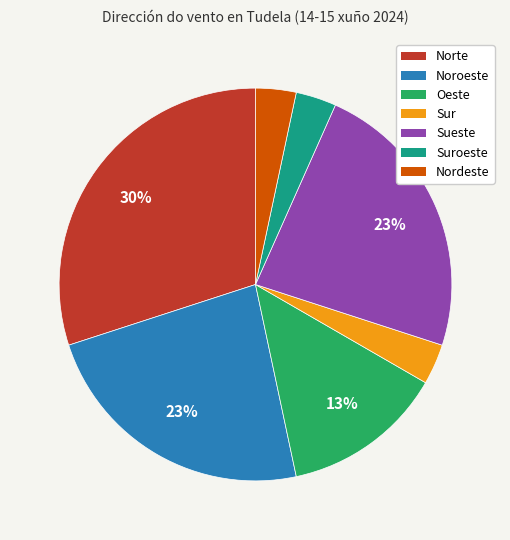

Is there any slice that represents more than half of the pie?

No